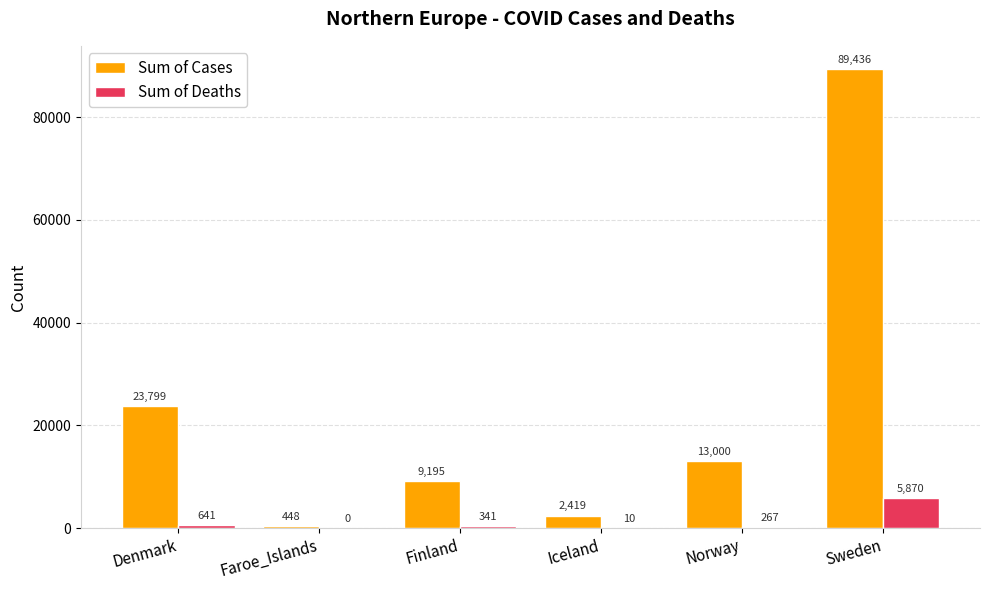

What is the sum of all Sum of Deaths values?

7129